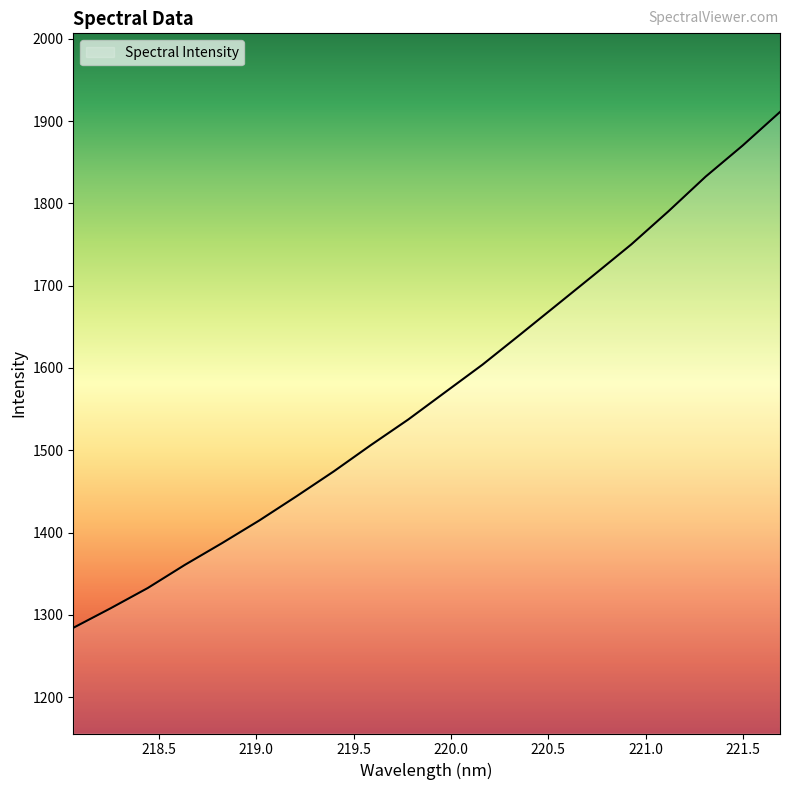

What is the minimum value shown in the chart?

1284.2